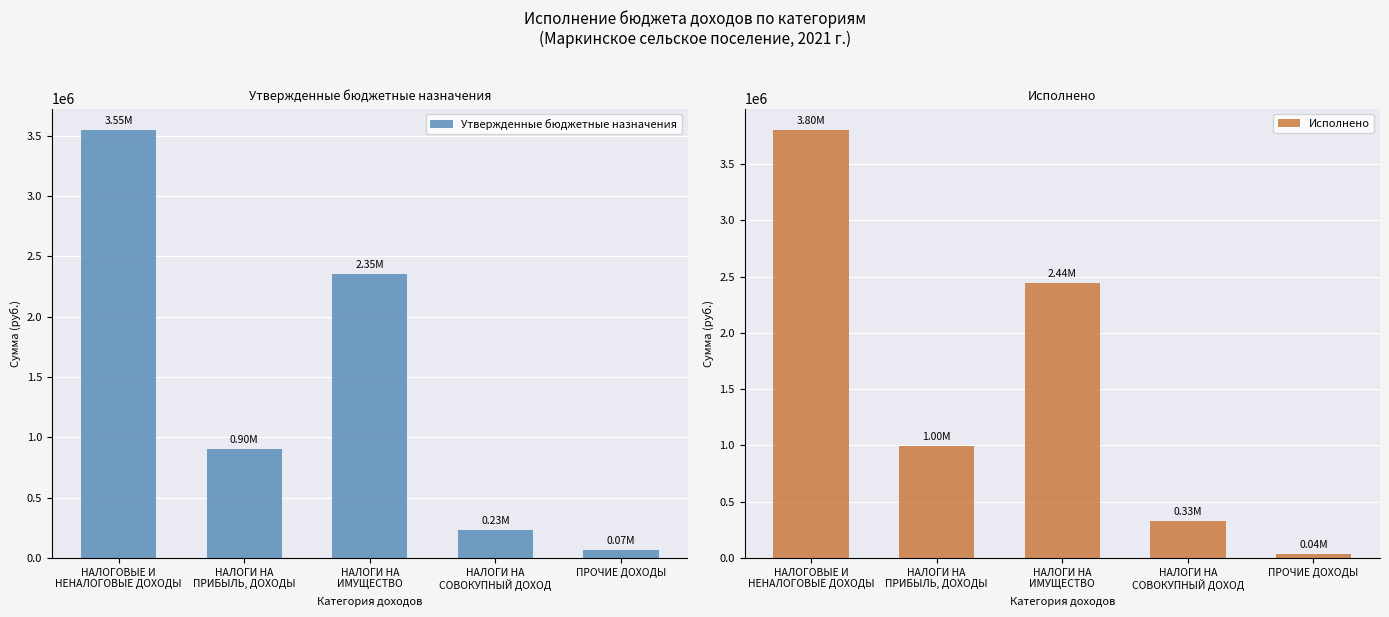

Reading right to left, extract all data points from this chart.

Утвержденные бюджетные назначения: ПРОЧИЕ ДОХОДЫ=66600.0	НАЛОГИ НА
СОВОКУПНЫЙ ДОХОД=231500.0	НАЛОГИ НА
ИМУЩЕСТВО=2350000.0	НАЛОГИ НА
ПРИБЫЛЬ, ДОХОДЫ=900000.0	НАЛОГОВЫЕ И
НЕНАЛОГОВЫЕ ДОХОДЫ=3548100.0
Исполнено: ПРОЧИЕ ДОХОДЫ=36572.1	НАЛОГИ НА
СОВОКУПНЫЙ ДОХОД=328995.6	НАЛОГИ НА
ИМУЩЕСТВО=2442622.9	НАЛОГИ НА
ПРИБЫЛЬ, ДОХОДЫ=995271.8	НАЛОГОВЫЕ И
НЕНАЛОГОВЫЕ ДОХОДЫ=3803463.4